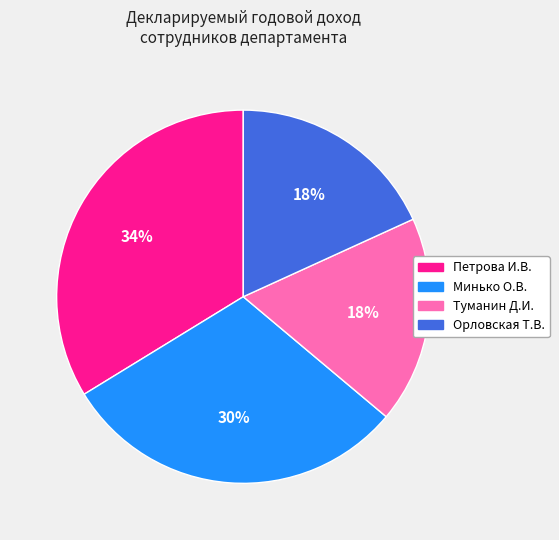

Does Петрова И.В. account for over 50% of the chart?

No